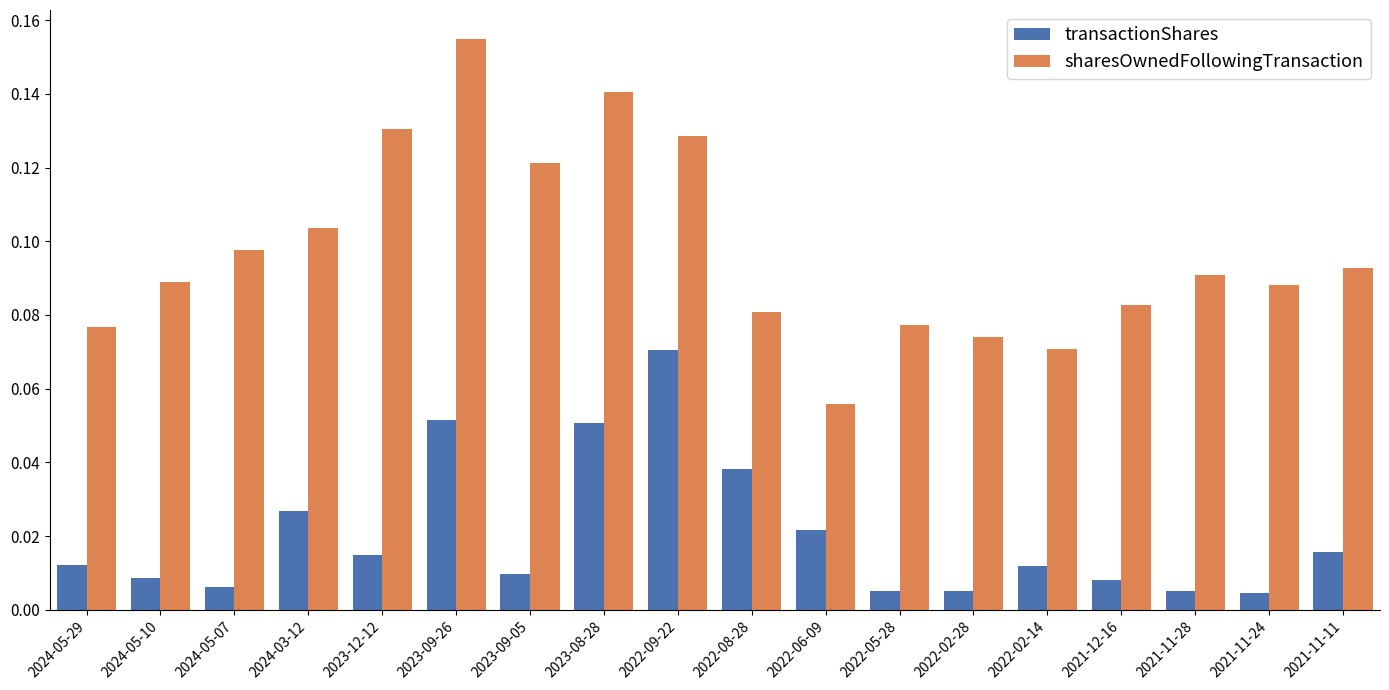

At how many categories does at least one series exceed 0?

18